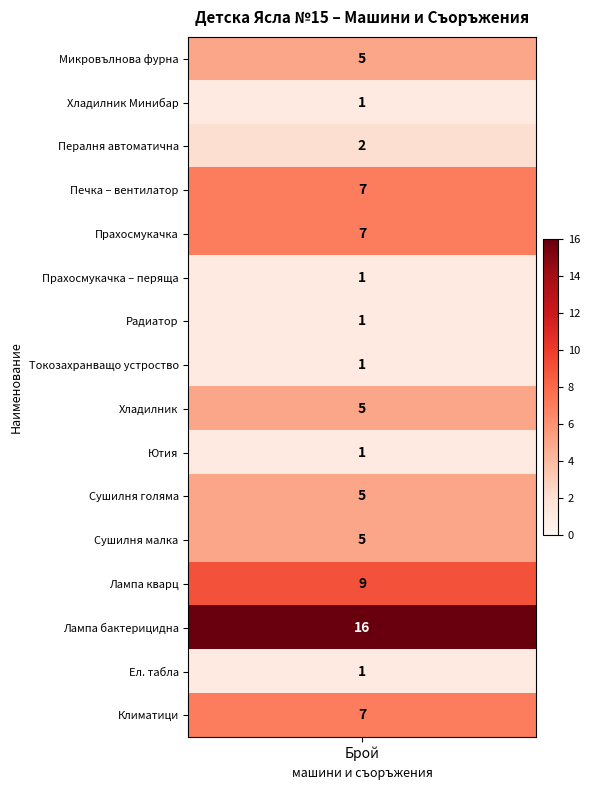

Reading right to left, transcribe all the data shown in this chart.

7	1	16	9	5	5	1	5	1	1	1	7	7	2	1	5